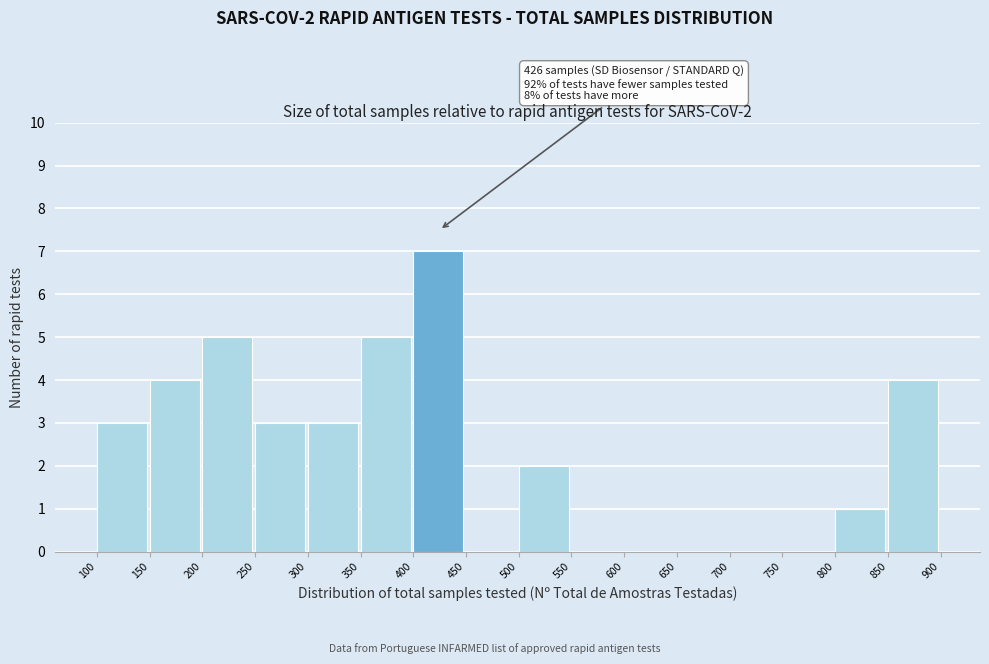

Over which range of the x-axis is the bar tallest?

400 to 450